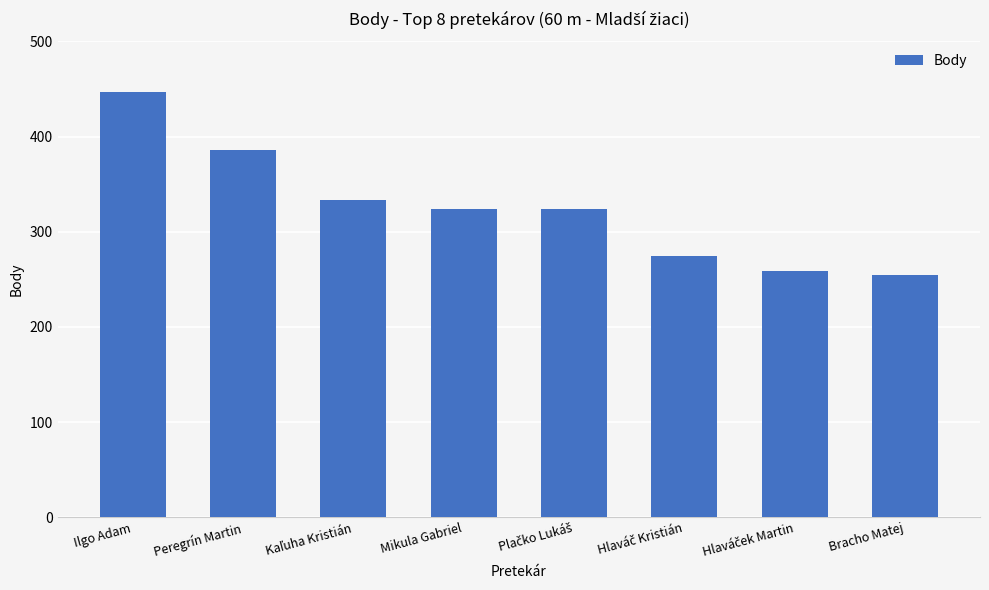

Reading left to right, extract all data points from this chart.

447	386	333	324	324	274	259	255